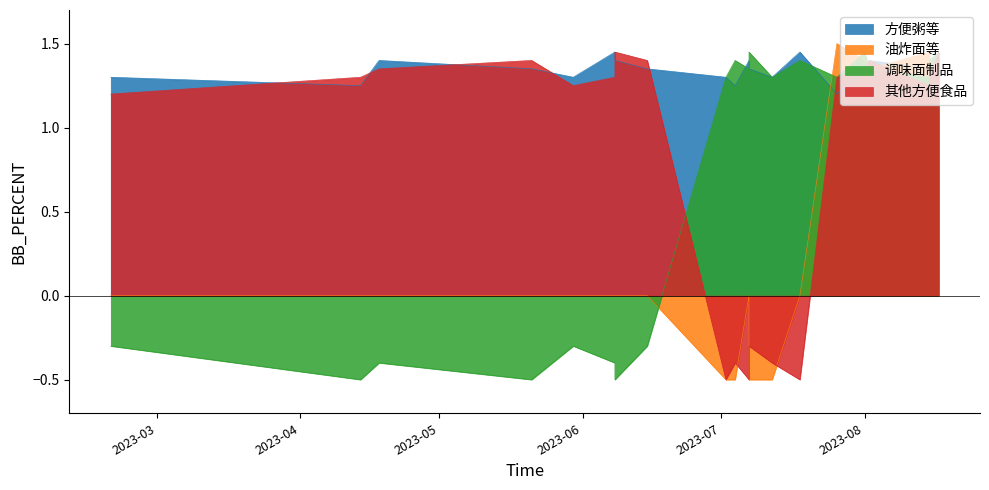

What is the average value of the 油炸面等 series?

0.3